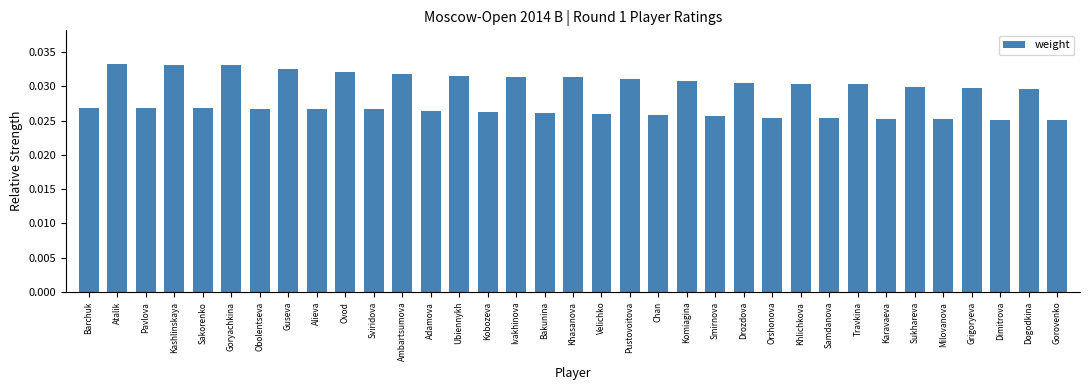

What position from the right is Adamova?

23